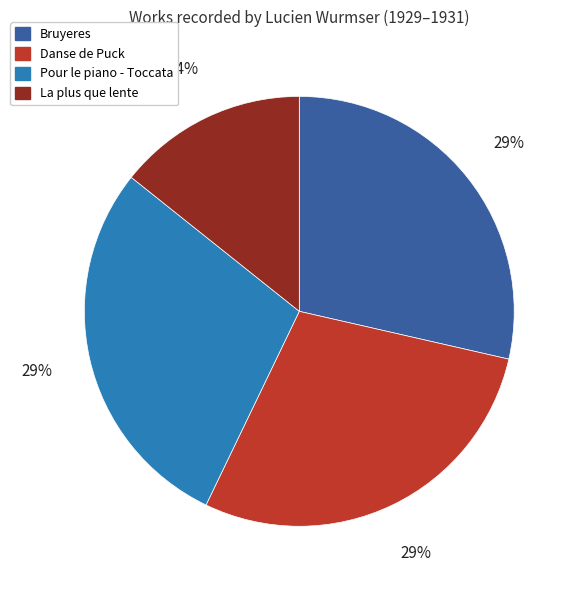

Is Danse de Puck the majority of the pie?

No